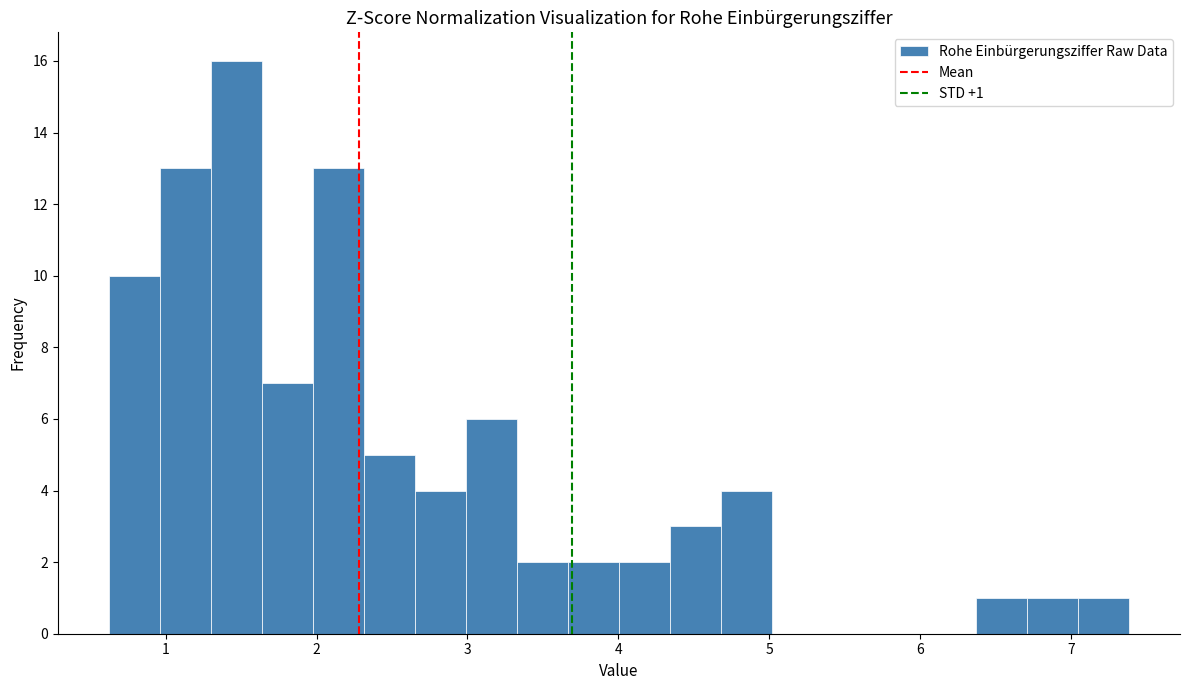

Read against the x-axis, roughly where is the centre of the tallest bar?

1.5